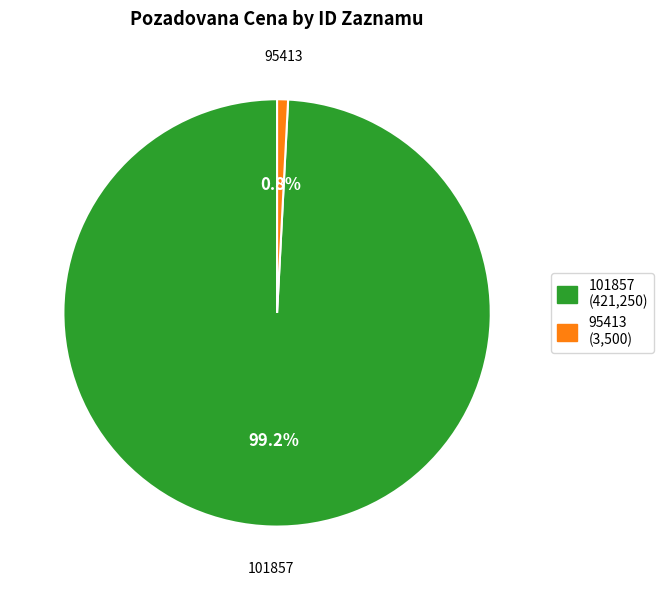

What percentage is the 101857 slice, to the nearest percent?

99%